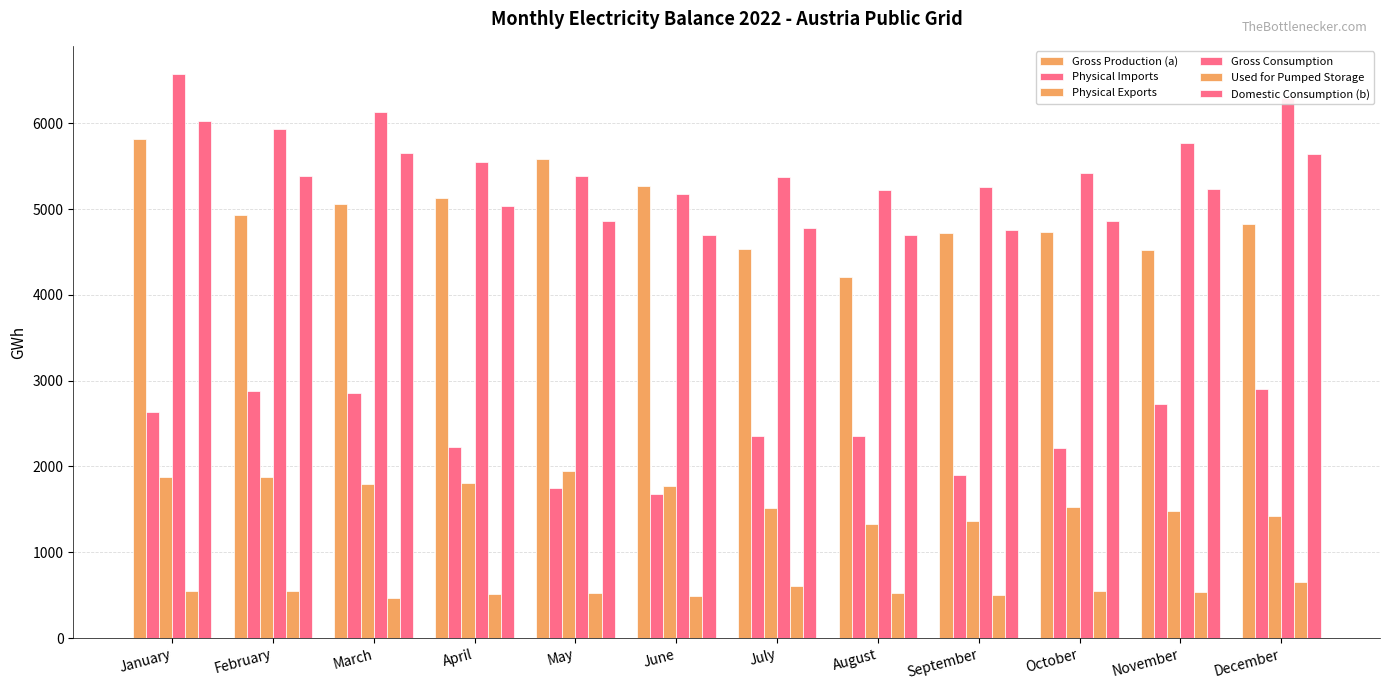

What is the smallest value displayed?

471.6